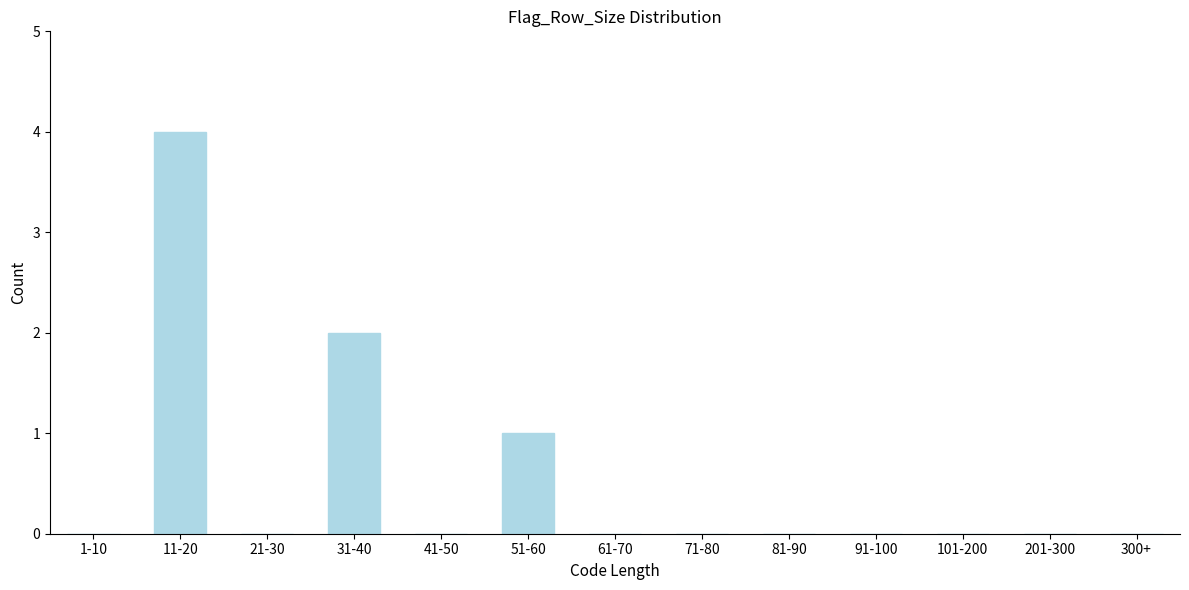

Reading left to right, what are all the values shown in this chart?

1-10=0	11-20=4	21-30=0	31-40=2	41-50=0	51-60=1	61-70=0	71-80=0	81-90=0	91-100=0	101-200=0	201-300=0	300+=0